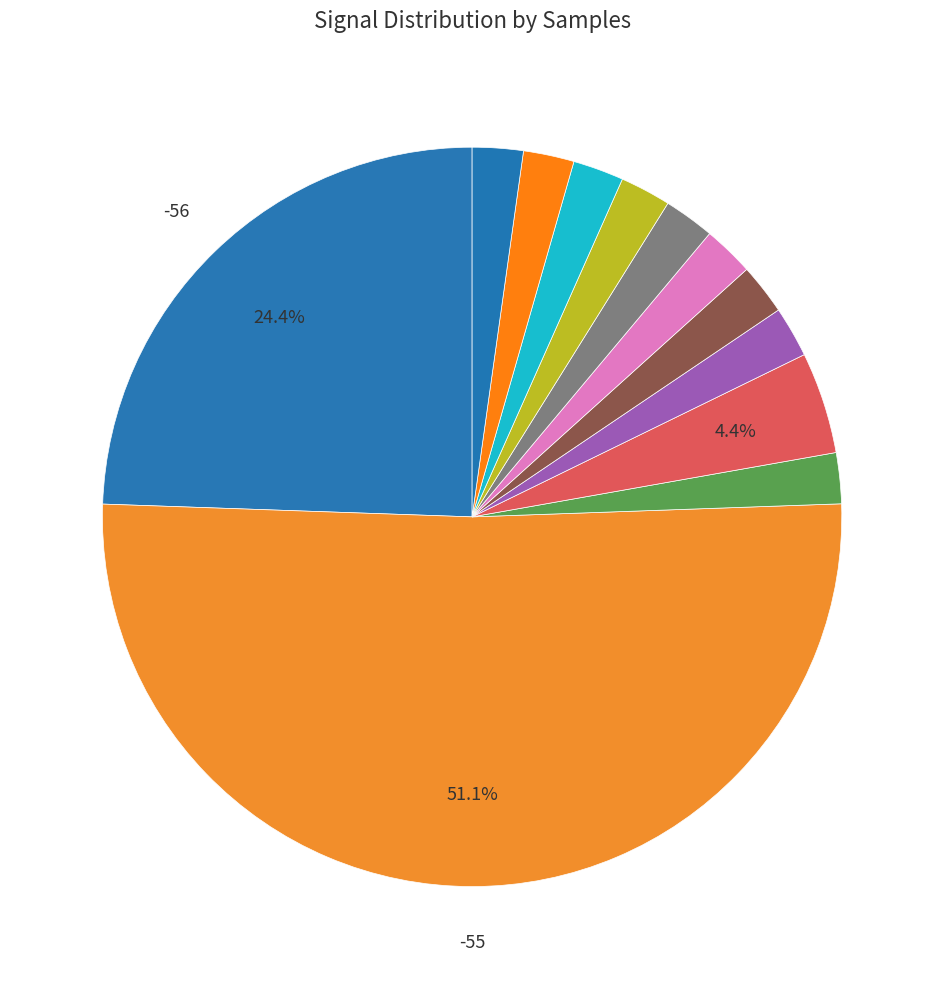

How many slices are in this pie chart?

12